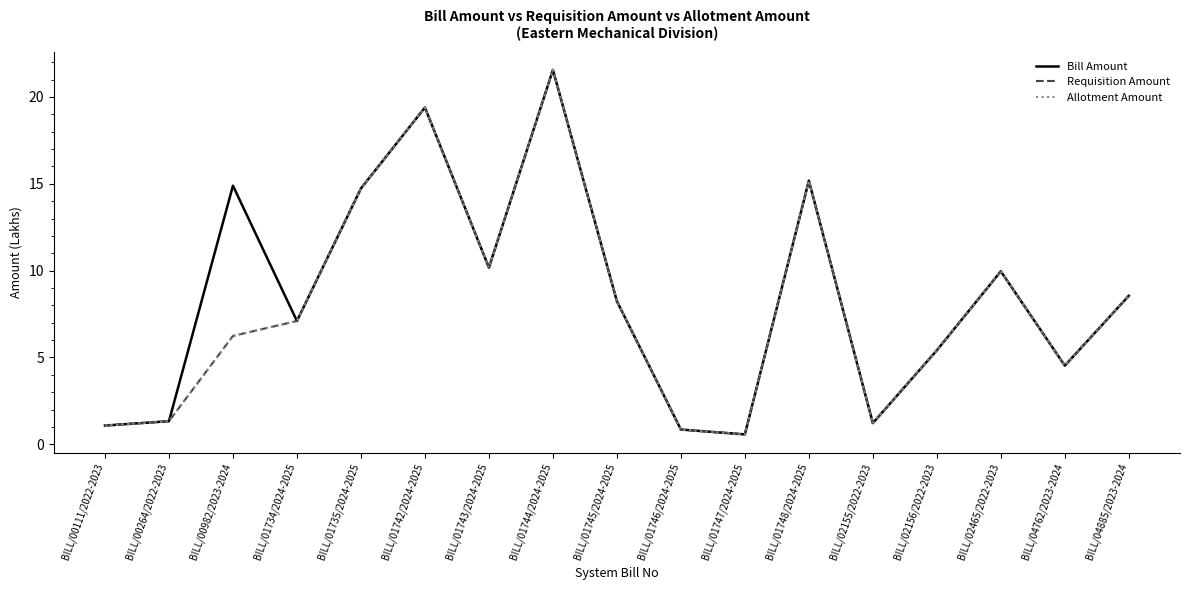

Read the Allotment Amount value at BILL/01746/2024-2025.

0.8